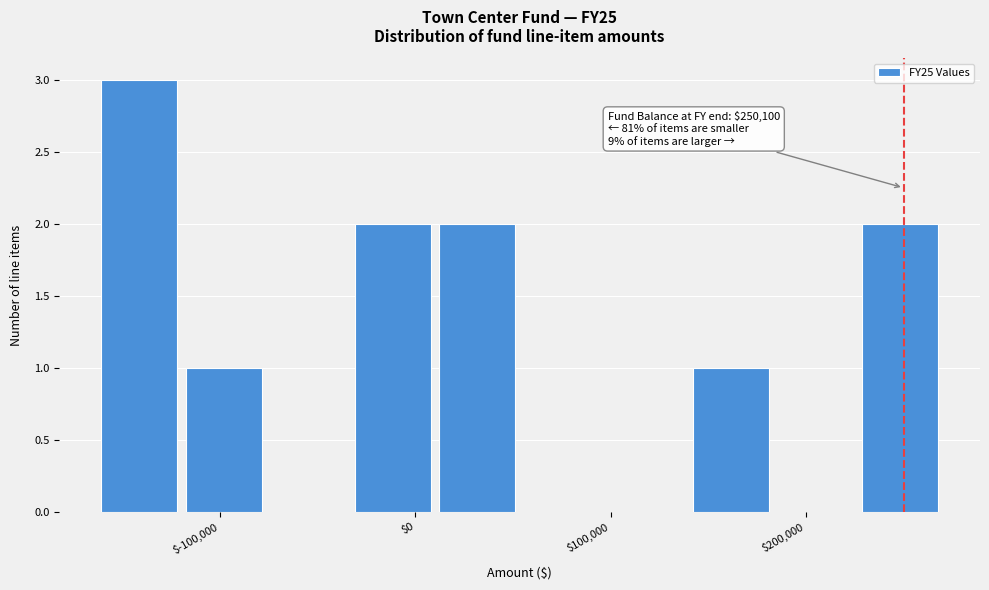

Which range on the x-axis has the tallest bar?

-160000 to -120000